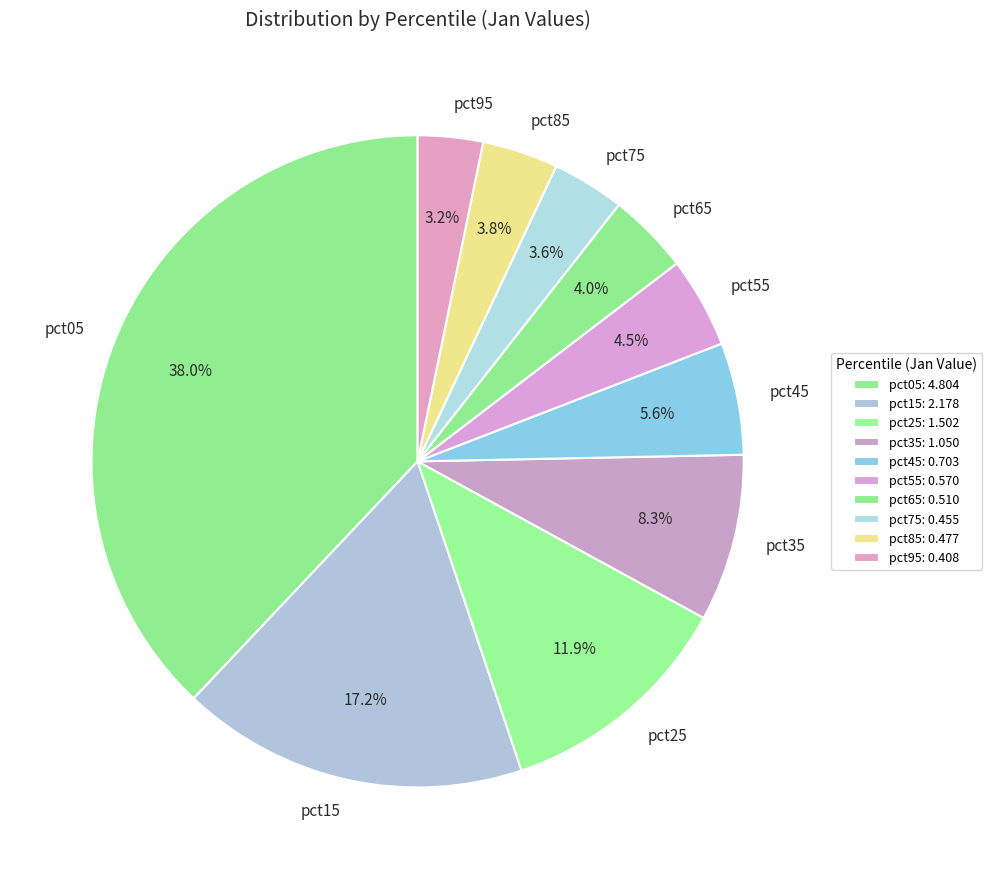

How many slices are in this pie chart?

10